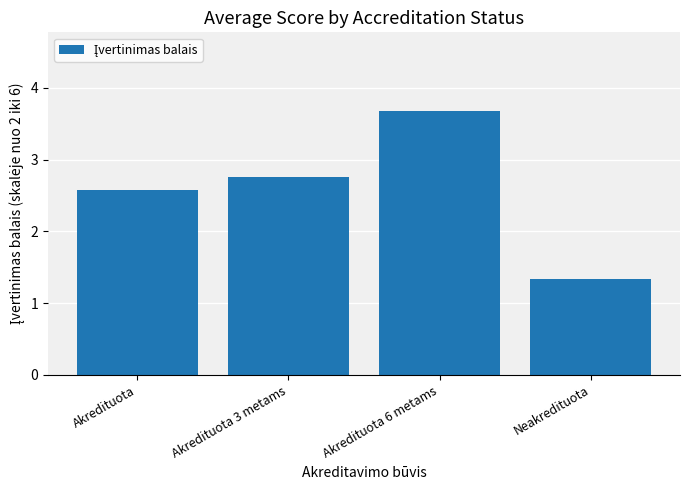

Approximately how many times larger is the value at Akredituota compared to Akredituota 3 metams?

0.9